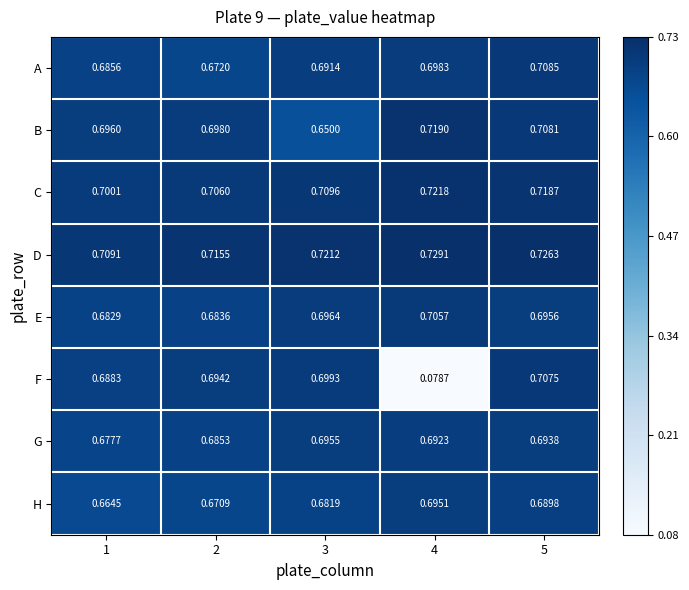

Which series has the largest total across all categories?

D